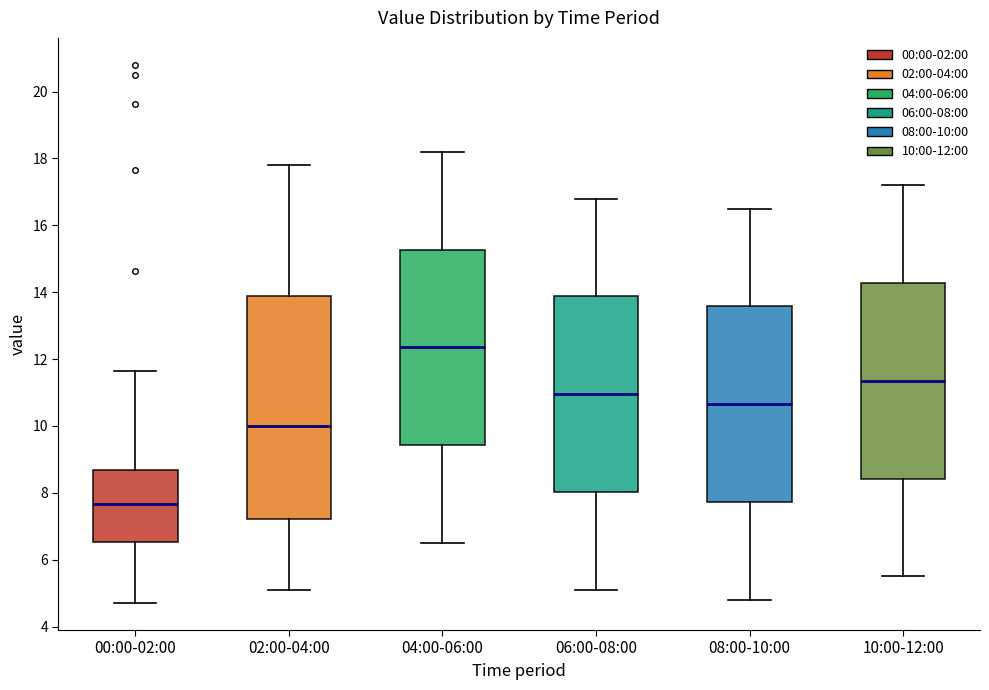

Which box's median line is the lowest?

00:00-02:00